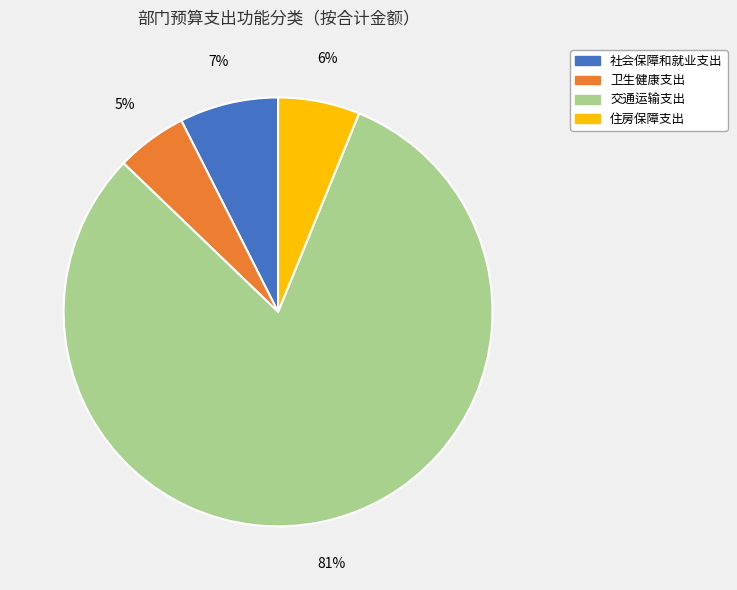

The 住房保障支出 slice represents 21% of the pie. True or false?

False